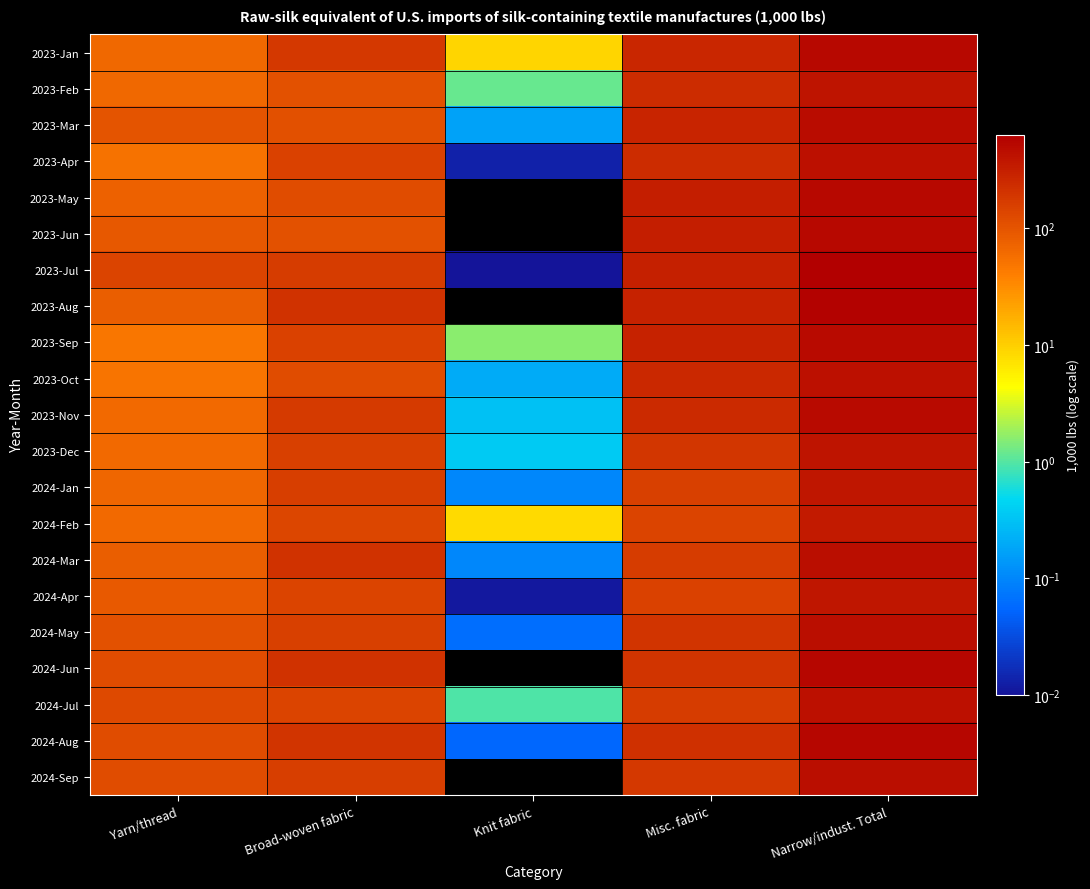

Reading left to right, transcribe all the data shown in this chart.

2023-Jan: Yarn/thread=66.4	Broad-woven fabric=182.7	Knit fabric=9.1	Misc. fabric=269.7	Narrow/indust. Total=527.9
2023-Feb: Yarn/thread=64.7	Broad-woven fabric=106.5	Knit fabric=1.2	Misc. fabric=236.8	Narrow/indust. Total=409.2
2023-Mar: Yarn/thread=99.5	Broad-woven fabric=108.8	Knit fabric=0.2	Misc. fabric=281.4	Narrow/indust. Total=489.9
2023-Apr: Yarn/thread=53.8	Broad-woven fabric=150.3	Knit fabric=0.0	Misc. fabric=241.0	Narrow/indust. Total=445.1
2023-May: Yarn/thread=75.6	Broad-woven fabric=119.4	Knit fabric=0.0	Misc. fabric=324.1	Narrow/indust. Total=519.1
2023-Jun: Yarn/thread=92.5	Broad-woven fabric=104.3	Knit fabric=0.0	Misc. fabric=328.3	Narrow/indust. Total=525.1
2023-Jul: Yarn/thread=146.2	Broad-woven fabric=173.3	Knit fabric=0.0	Misc. fabric=317.2	Narrow/indust. Total=636.7
2023-Aug: Yarn/thread=80.3	Broad-woven fabric=210.1	Knit fabric=0.0	Misc. fabric=295.1	Narrow/indust. Total=585.5
2023-Sep: Yarn/thread=47.7	Broad-woven fabric=147.3	Knit fabric=1.6	Misc. fabric=297.9	Narrow/indust. Total=494.4
2023-Oct: Yarn/thread=51.0	Broad-woven fabric=121.0	Knit fabric=0.2	Misc. fabric=266.3	Narrow/indust. Total=438.4
2023-Nov: Yarn/thread=63.9	Broad-woven fabric=178.9	Knit fabric=0.3	Misc. fabric=256.7	Narrow/indust. Total=499.9
2023-Dec: Yarn/thread=63.9	Broad-woven fabric=156.0	Knit fabric=0.4	Misc. fabric=192.7	Narrow/indust. Total=413.0
2024-Jan: Yarn/thread=68.0	Broad-woven fabric=161.1	Knit fabric=0.1	Misc. fabric=154.5	Narrow/indust. Total=383.7
2024-Feb: Yarn/thread=63.4	Broad-woven fabric=139.9	Knit fabric=8.3	Misc. fabric=145.8	Narrow/indust. Total=357.4
2024-Mar: Yarn/thread=80.5	Broad-woven fabric=213.8	Knit fabric=0.1	Misc. fabric=169.3	Narrow/indust. Total=463.7
2024-Apr: Yarn/thread=90.3	Broad-woven fabric=143.3	Knit fabric=0.0	Misc. fabric=152.8	Narrow/indust. Total=386.5
2024-May: Yarn/thread=106.5	Broad-woven fabric=154.1	Knit fabric=0.1	Misc. fabric=200.8	Narrow/indust. Total=461.4
2024-Jun: Yarn/thread=123.1	Broad-woven fabric=207.4	Knit fabric=0.0	Misc. fabric=205.5	Narrow/indust. Total=536.1
2024-Jul: Yarn/thread=125.8	Broad-woven fabric=142.7	Knit fabric=1.0	Misc. fabric=167.9	Narrow/indust. Total=437.3
2024-Aug: Yarn/thread=119.5	Broad-woven fabric=204.9	Knit fabric=0.1	Misc. fabric=220.8	Narrow/indust. Total=545.2
2024-Sep: Yarn/thread=120.7	Broad-woven fabric=164.9	Knit fabric=0.0	Misc. fabric=184.9	Narrow/indust. Total=470.4